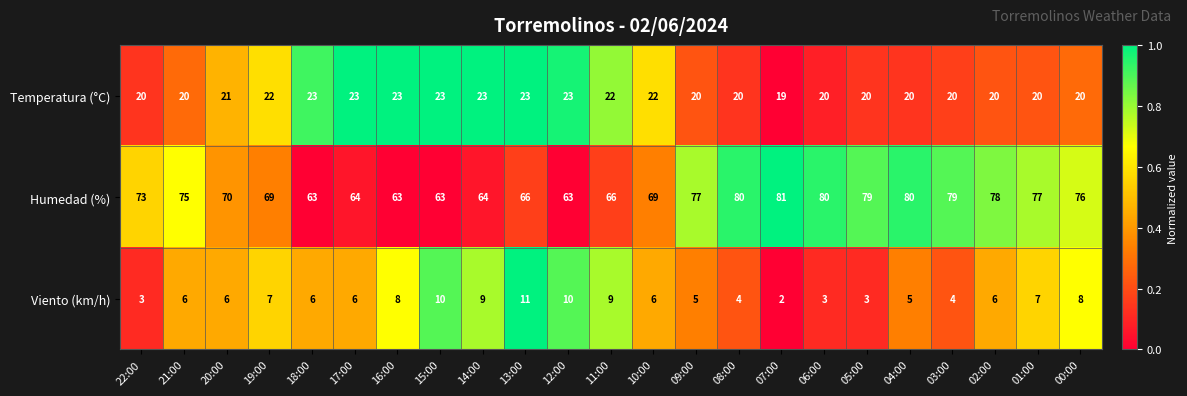

Is the value of Humedad (%) at 10:00 greater than the value of Temperatura (°C) at 11:00?

Yes